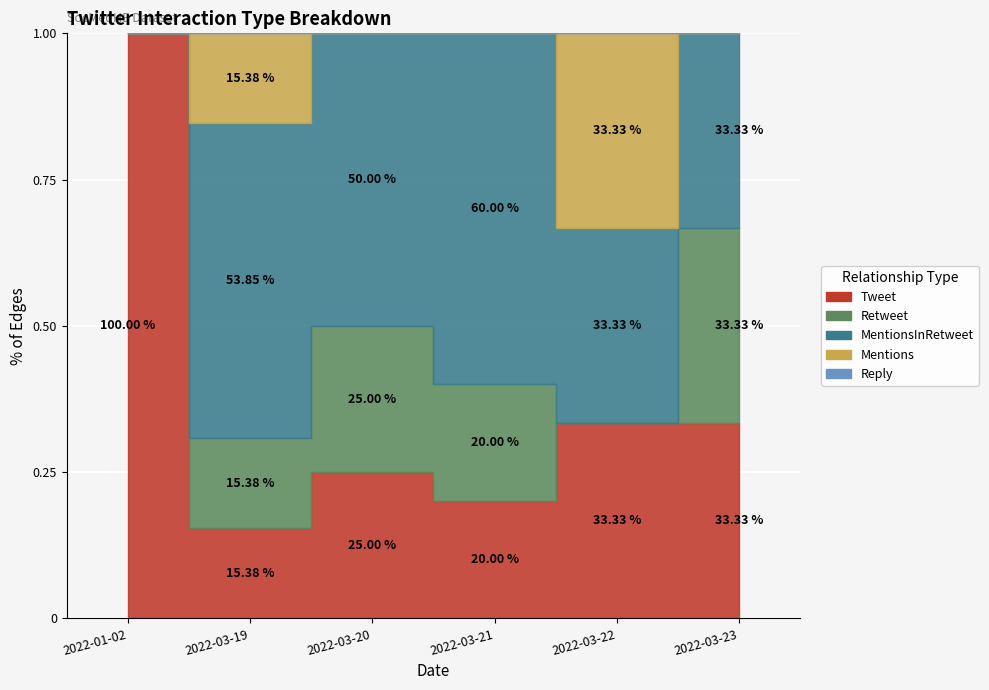

How many lines are shown in the chart?

5